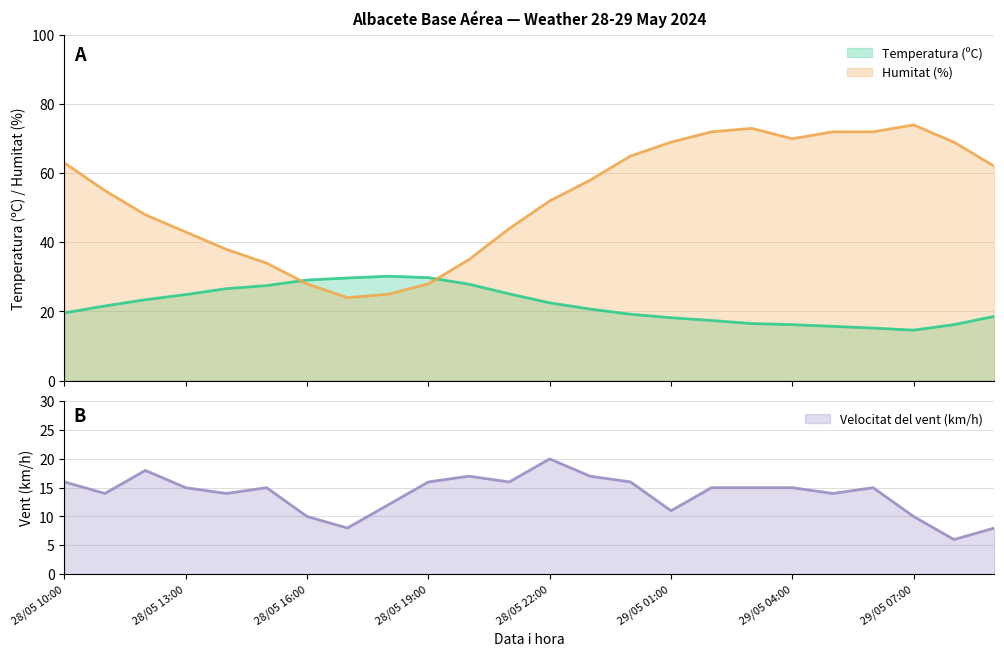

Which series ends up on top after the final intersection of Humitat (%) and Temperatura (ºC)?

Humitat (%)